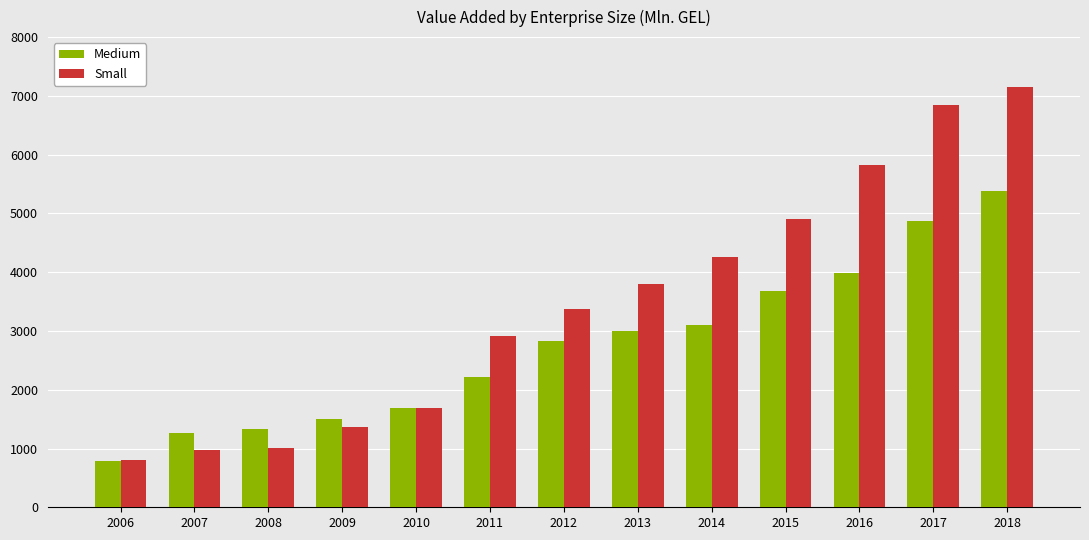

Reading left to right, what are all the values shown in this chart?

Medium: 795.3	1258.6	1328.3	1498.2	1684.2	2221.0	2835.5	2994.2	3094.3	3674.0	3979.0	4878.8	5374.7
Small: 812.2	969.6	1014.0	1358.4	1694.7	2918.5	3367.2	3799.9	4263.1	4903.8	5815.6	6843.2	7158.8